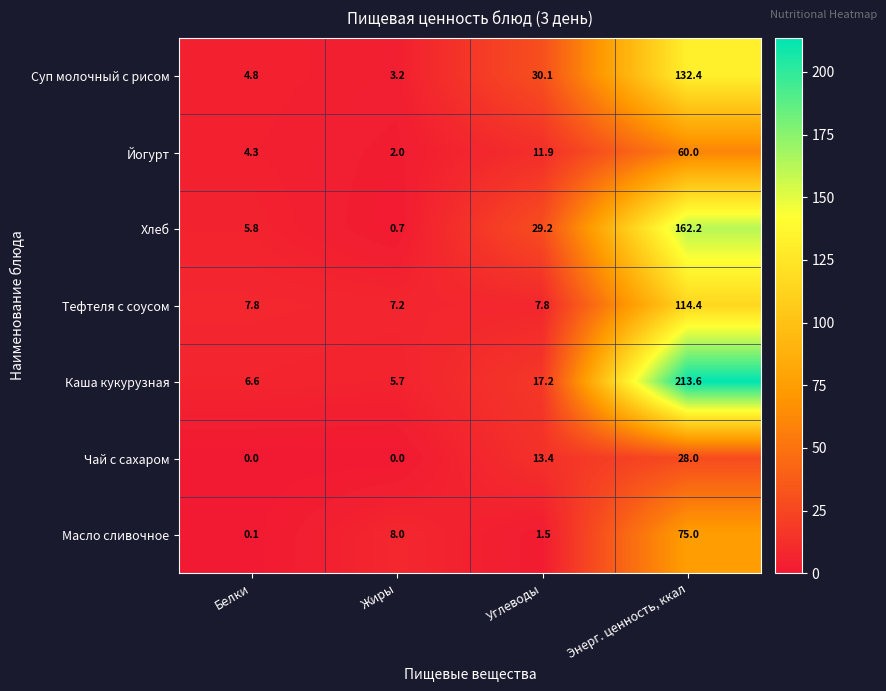

At which category is the sum across all series the highest?

Энерг. ценность, ккал